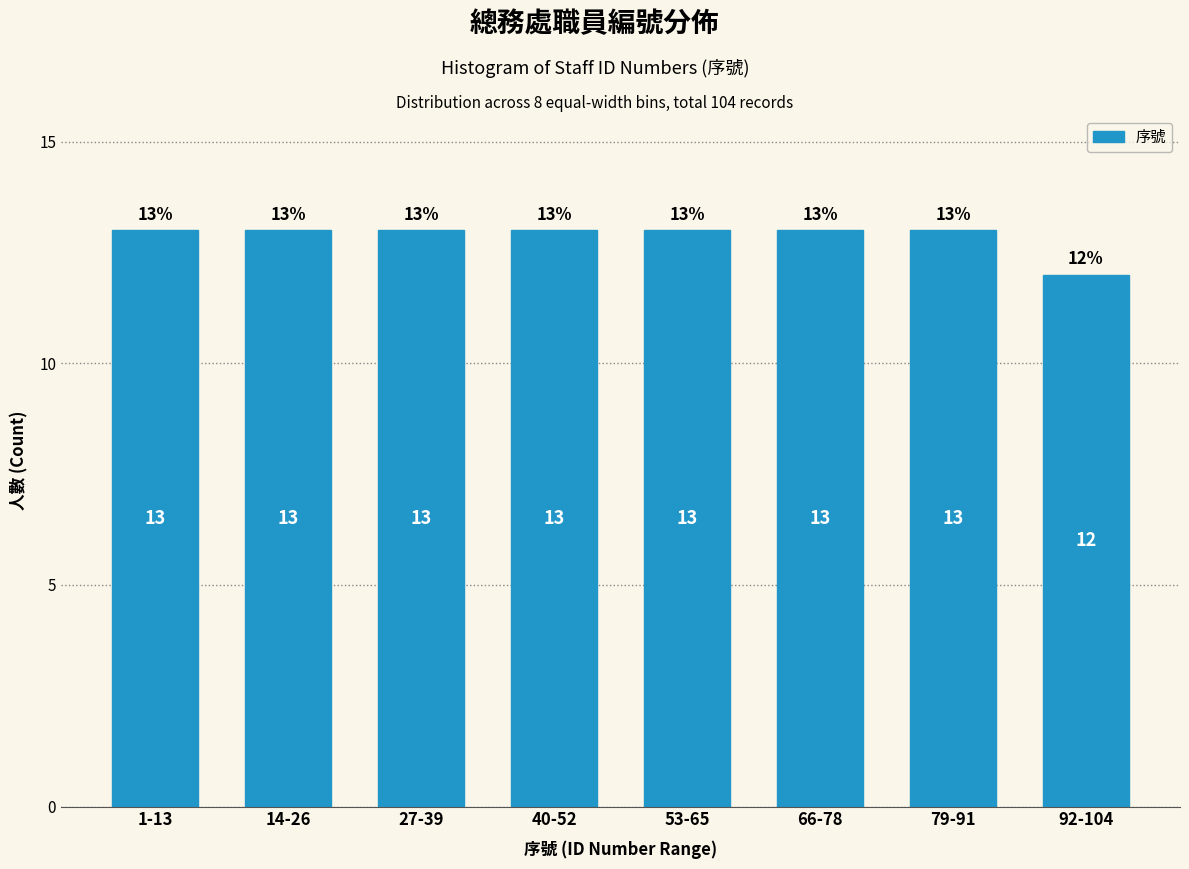

Reading left to right, what are all the values shown in this chart?

1-13=13	14-26=13	27-39=13	40-52=13	53-65=13	66-78=13	79-91=13	92-104=12